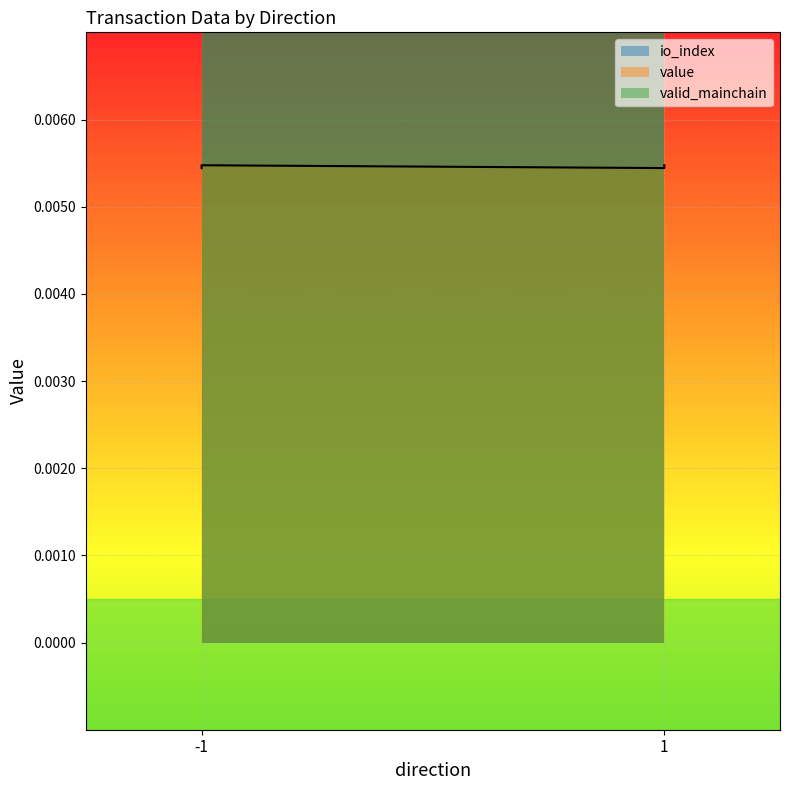

Where is value nearest to the value 0?

-1